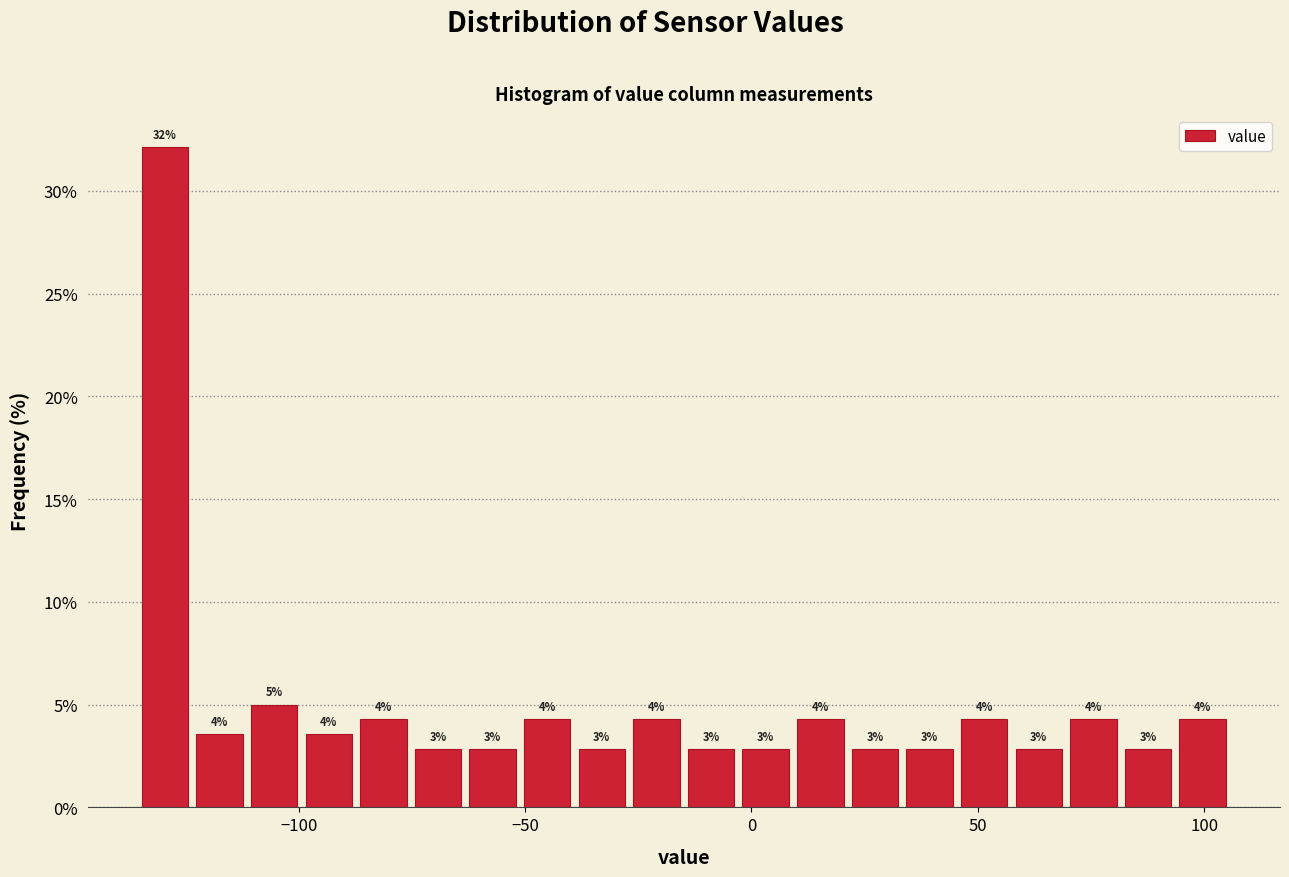

Around what value on the x-axis is the tallest bar? Give the approximate position of its centre, as read against the axis.

-130